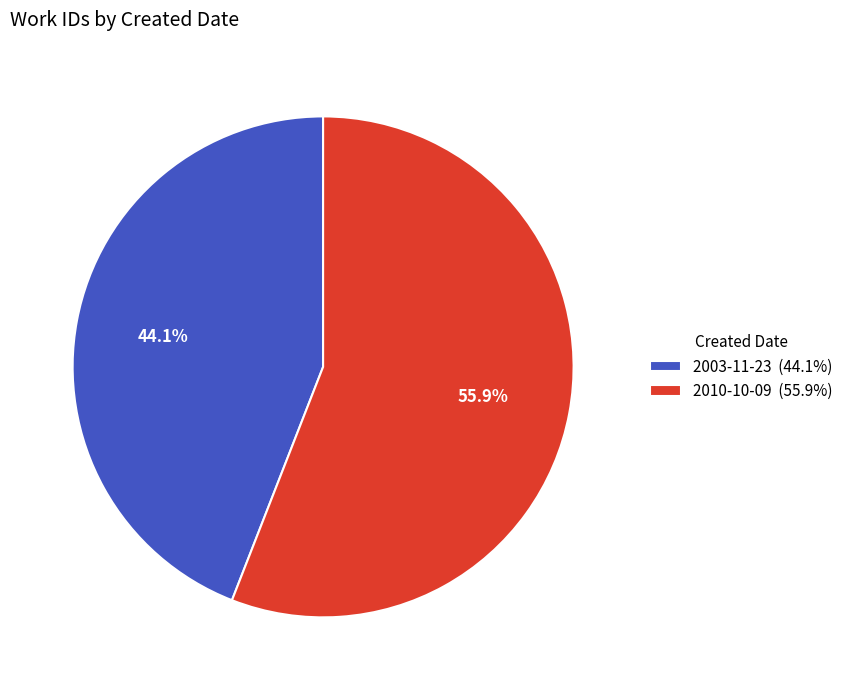

The 2010-10-09 slice represents 56% of the pie. True or false?

True